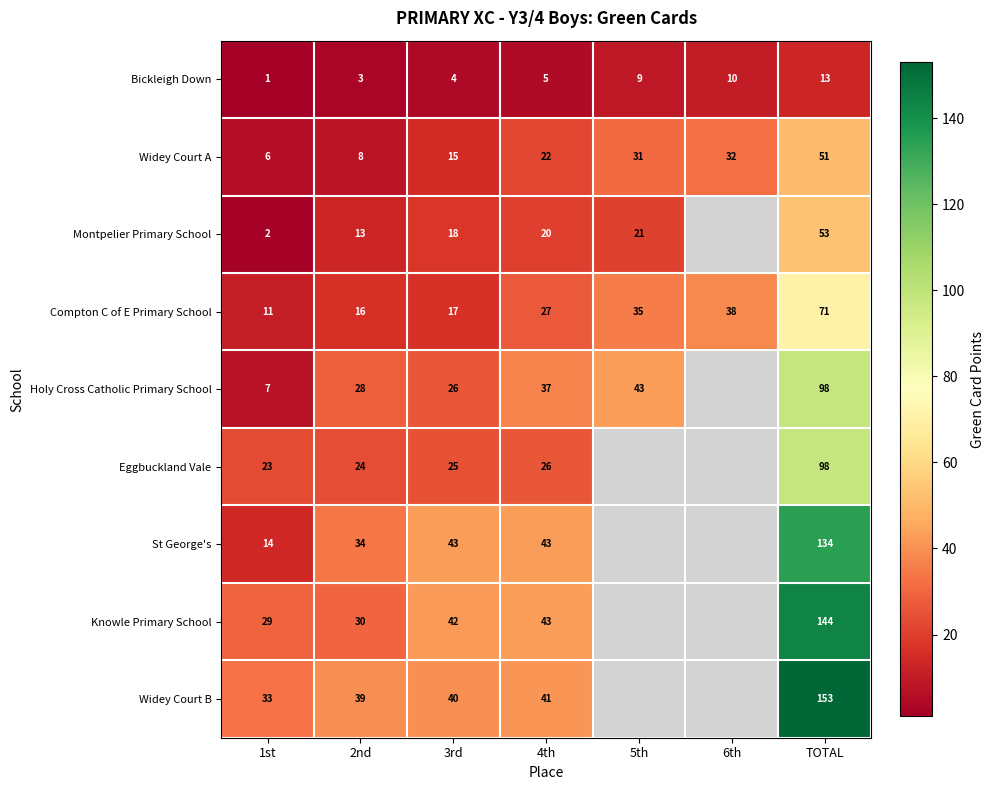

At which label is Bickleigh Down closest to 7?

4th